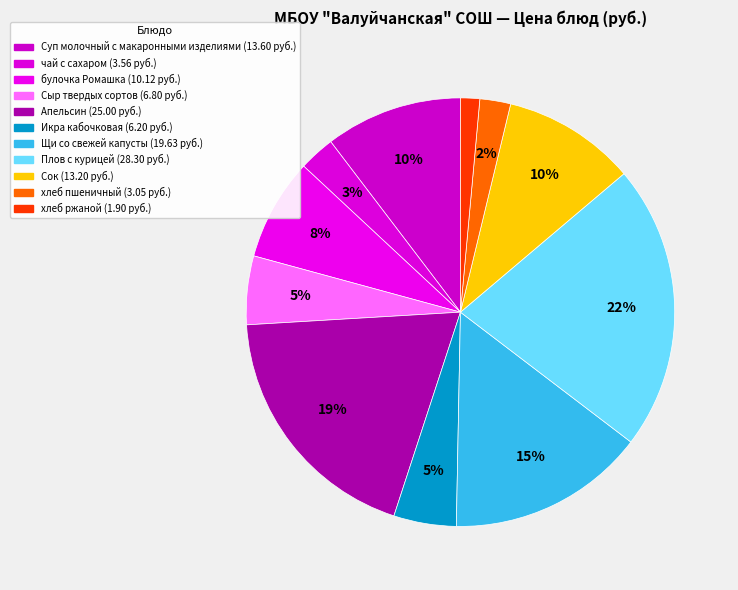

What is the change in value from чай с сахаром to хлеб ржаной?

-1.7